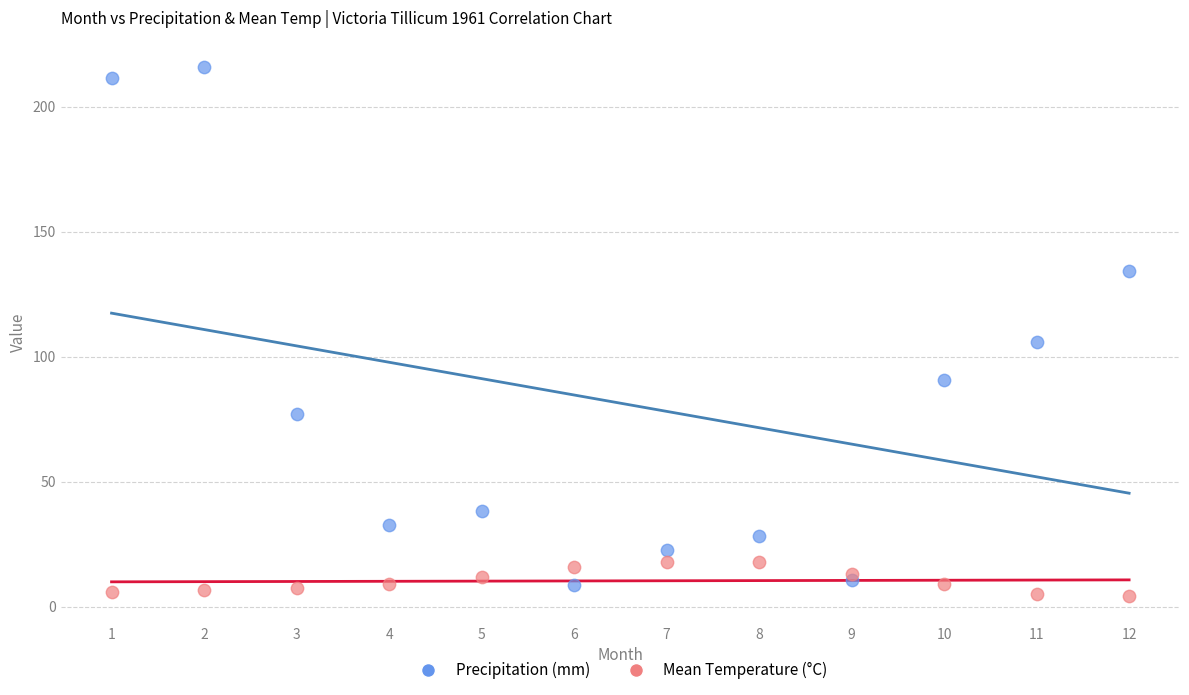

Across all series, what Y value is closest to 110?

105.9